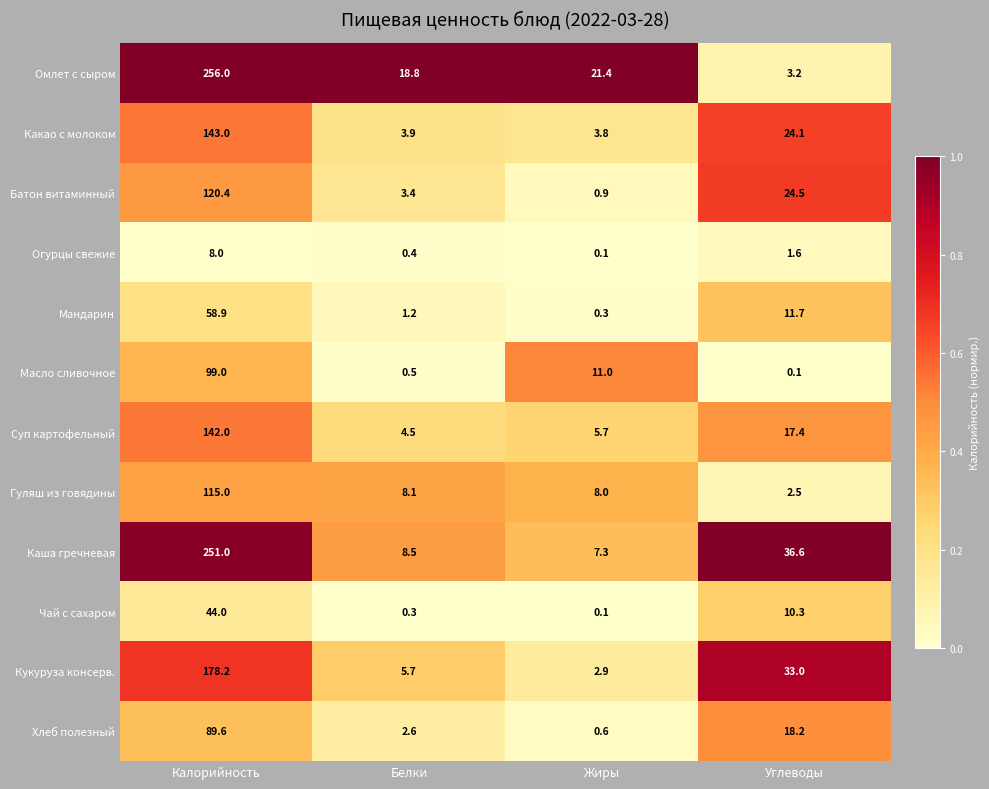

Rank the series by their maximum value, from highest to lowest.

Омлет с сыром, Каша гречневая, Кукуруза консерв., Какао с молоком, Суп картофельный, Батон витаминный, Гуляш из говядины, Масло сливочное, Хлеб полезный, Мандарин, Чай с сахаром, Огурцы свежие